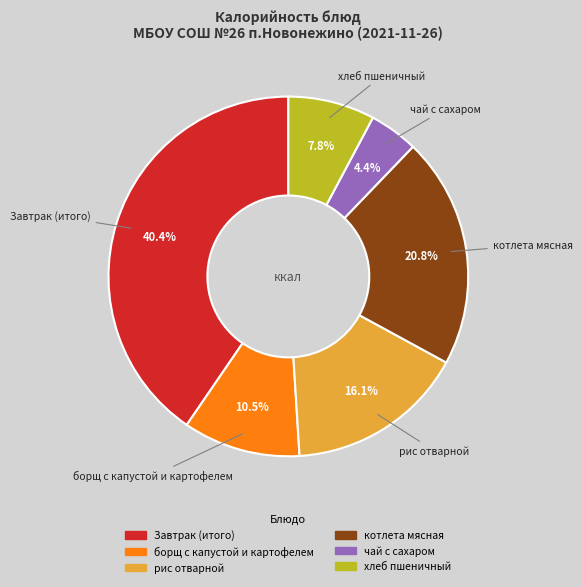

Which has a higher value, котлета мясная or рис отварной?

котлета мясная